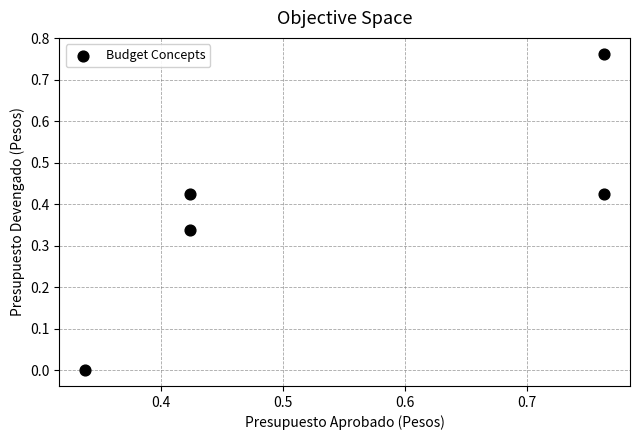

What is the average X value?

0.5